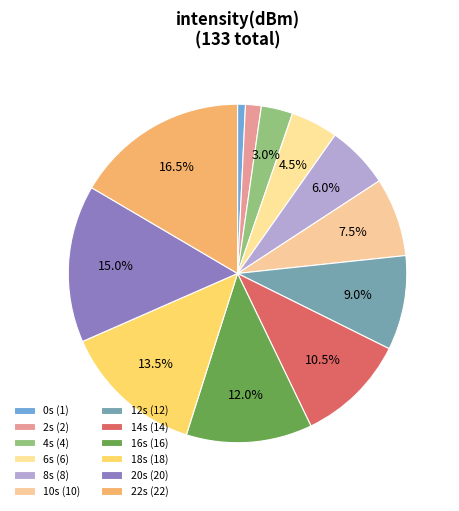

How many segments does this pie chart have?

12